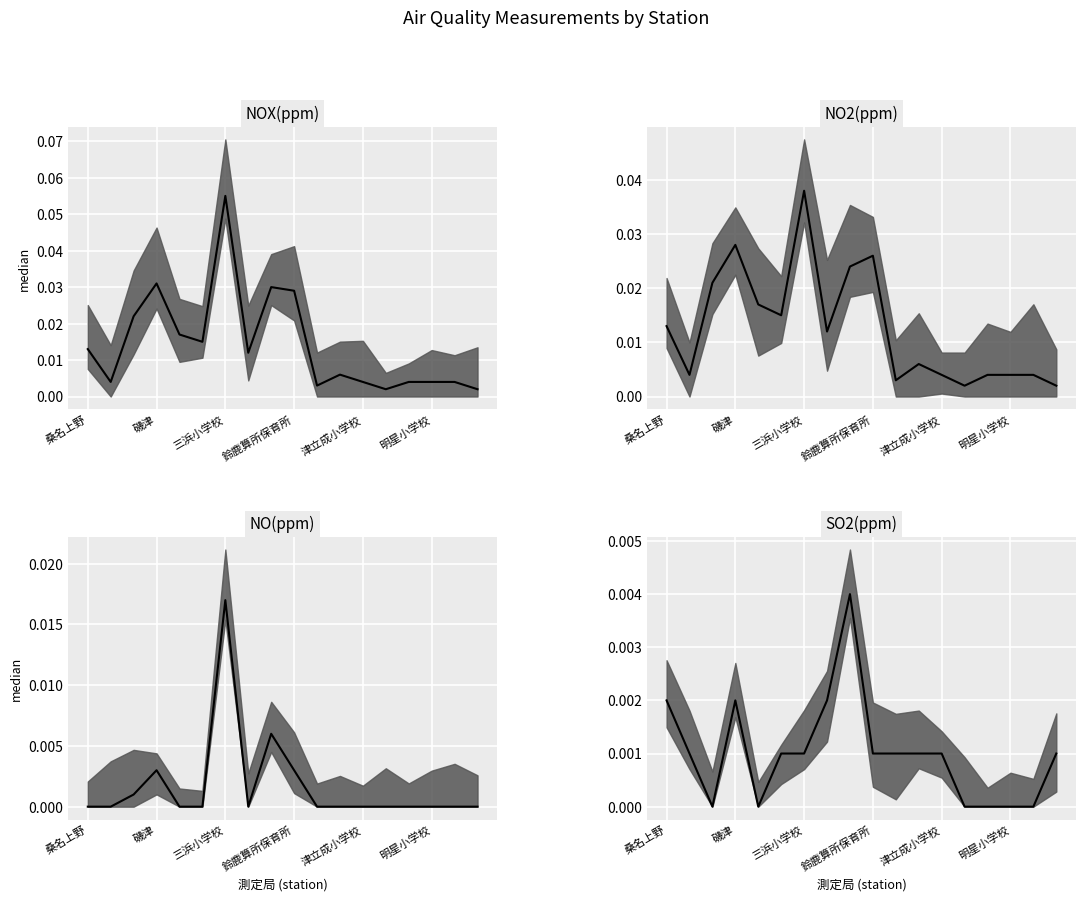

True or false: NO2(ppm) median and SO2(ppm) median intersect in this chart.

False